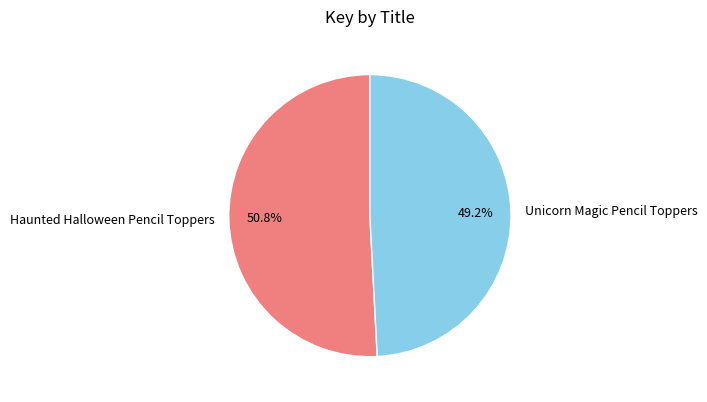

What percentage do Haunted Halloween Pencil Toppers and Unicorn Magic Pencil Toppers together represent?

100.0%